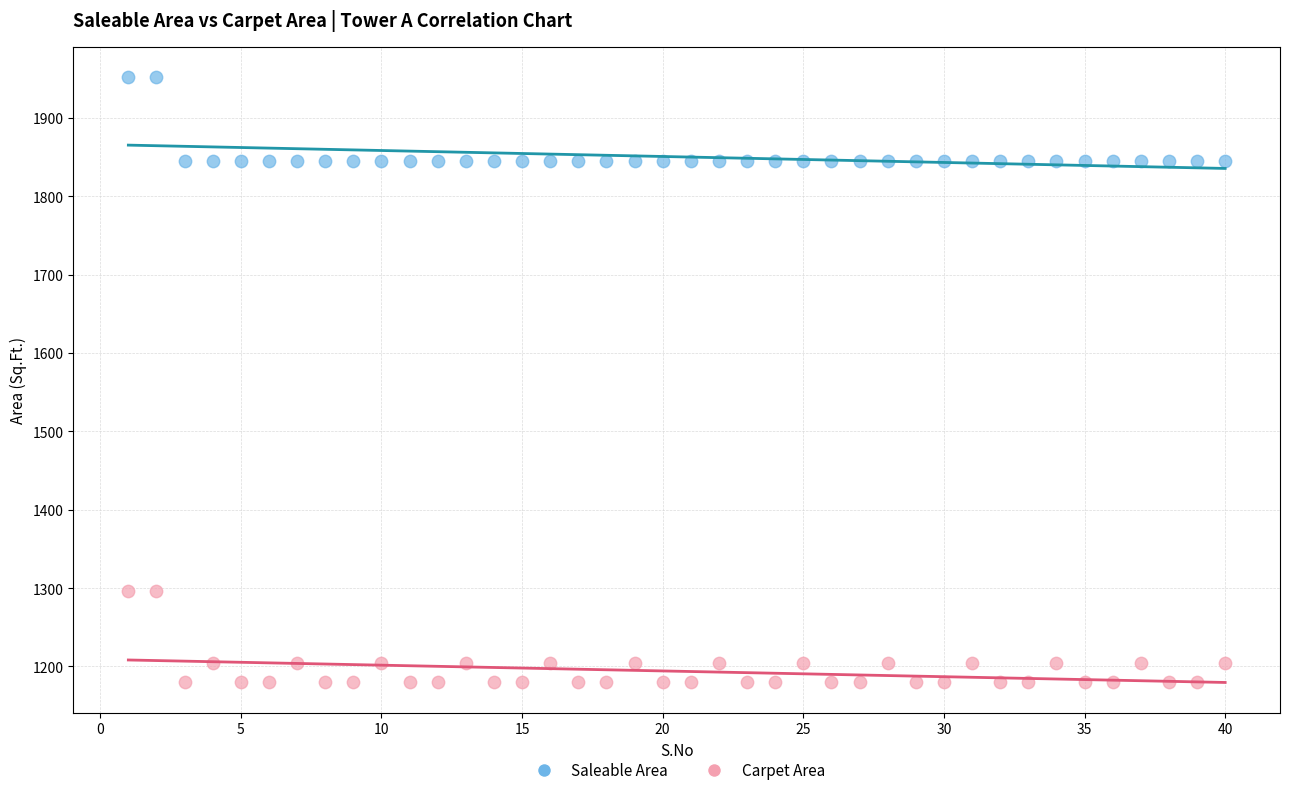

Across all data points, what is the range of Y values (max minus min)?

772